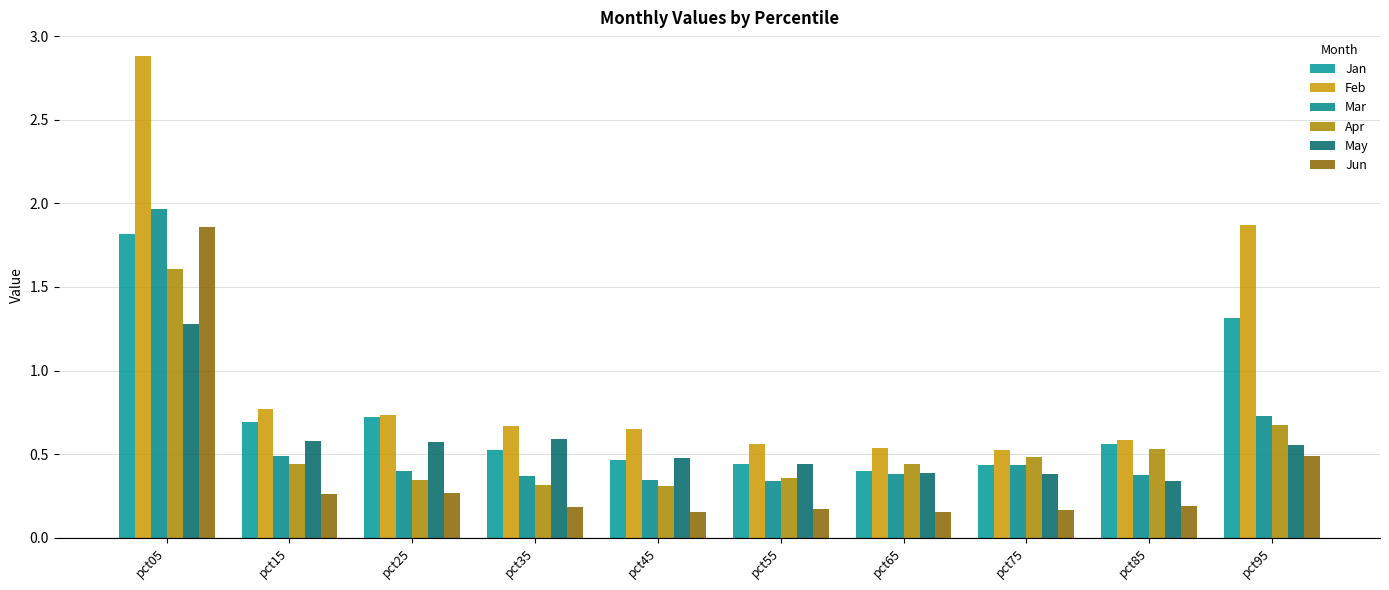

How many bars are there in each group?

6